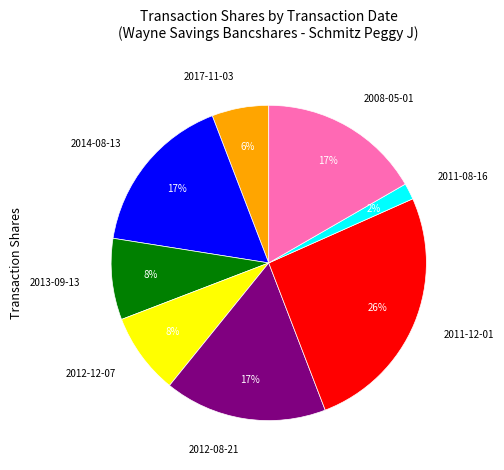

Is there a majority slice in this chart?

No